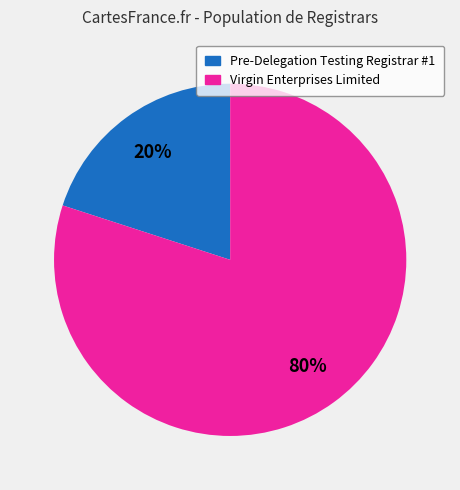

Which slice represents more than half of the pie?

Virgin Enterprises Limited